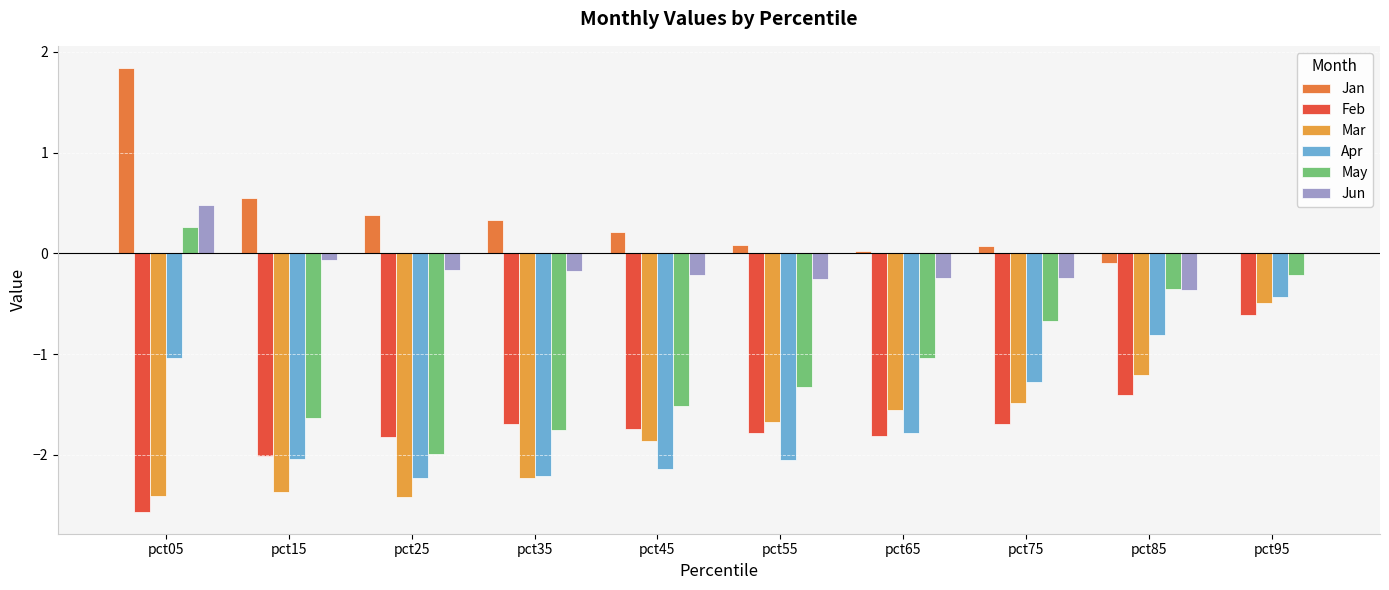

What value does the Feb series have at pct45?

-1.7